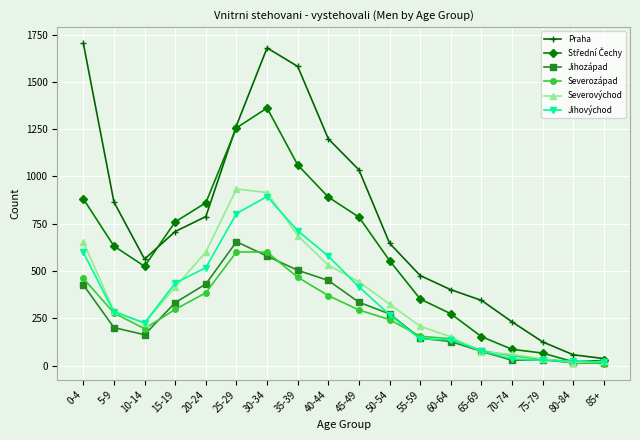

What is the difference between the highest and lowest values at 85+?

27